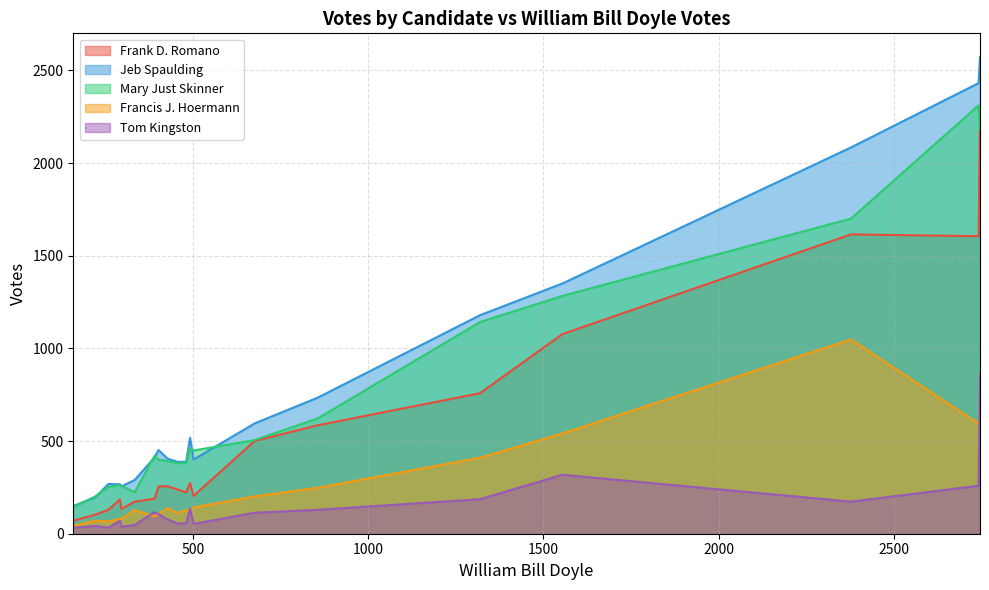

Which series has the largest range (max minus min)?

Jeb Spaulding